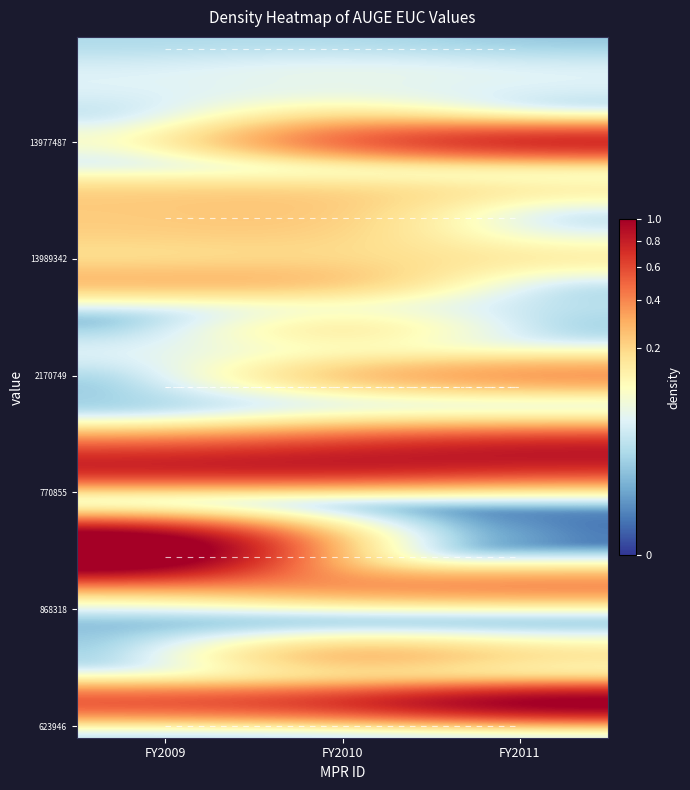

How many categories are shown in the chart?

3